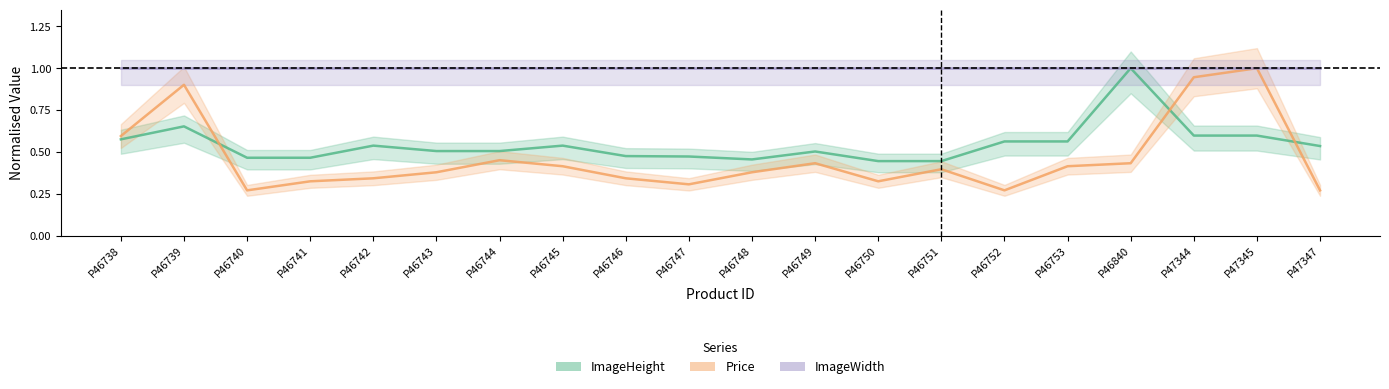

The Price series shows 0.3 at P46747. True or false?

True